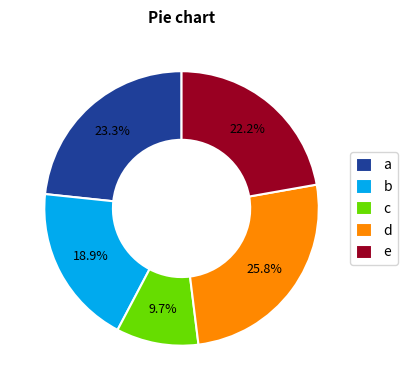

Which category has the smallest portion of the pie?

c